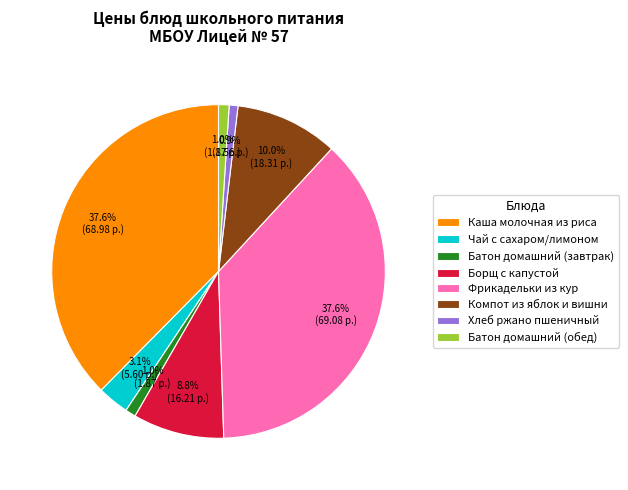

How much of the chart is everything except Борщ с капустой?

91.2%